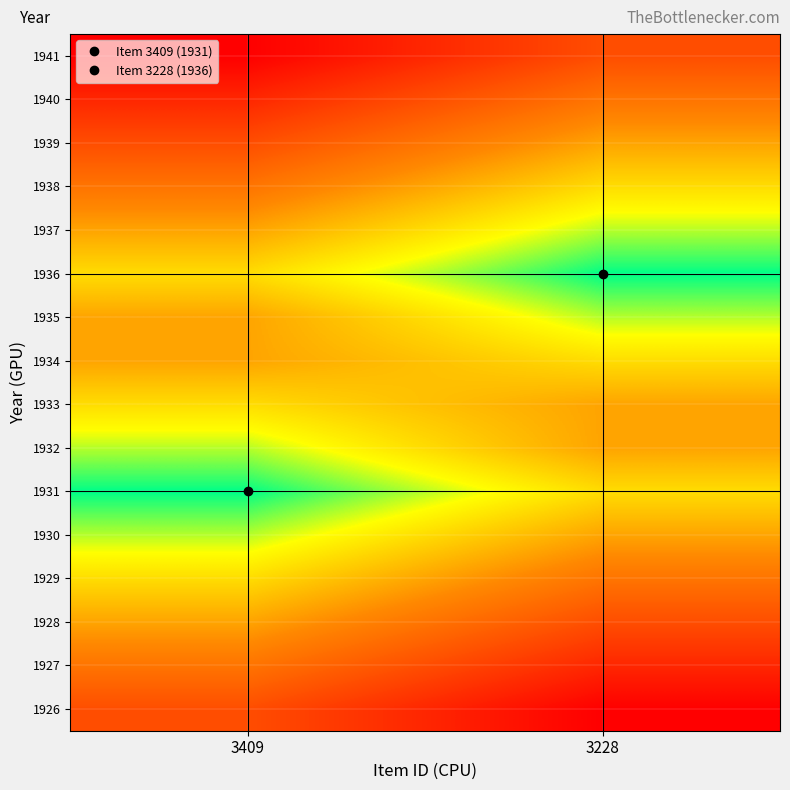

Reading left to right, what are all the values shown in this chart?

1926: 3409=5	3228=7
1927: 3409=4	3228=6
1928: 3409=3	3228=5
1929: 3409=2	3228=4
1930: 3409=1	3228=3
1931: 3409=0	3228=2
1932: 3409=1	3228=3
1933: 3409=2	3228=3
1934: 3409=3	3228=2
1935: 3409=3	3228=1
1936: 3409=2	3228=0
1937: 3409=3	3228=1
1938: 3409=4	3228=2
1939: 3409=5	3228=3
1940: 3409=6	3228=4
1941: 3409=7	3228=5